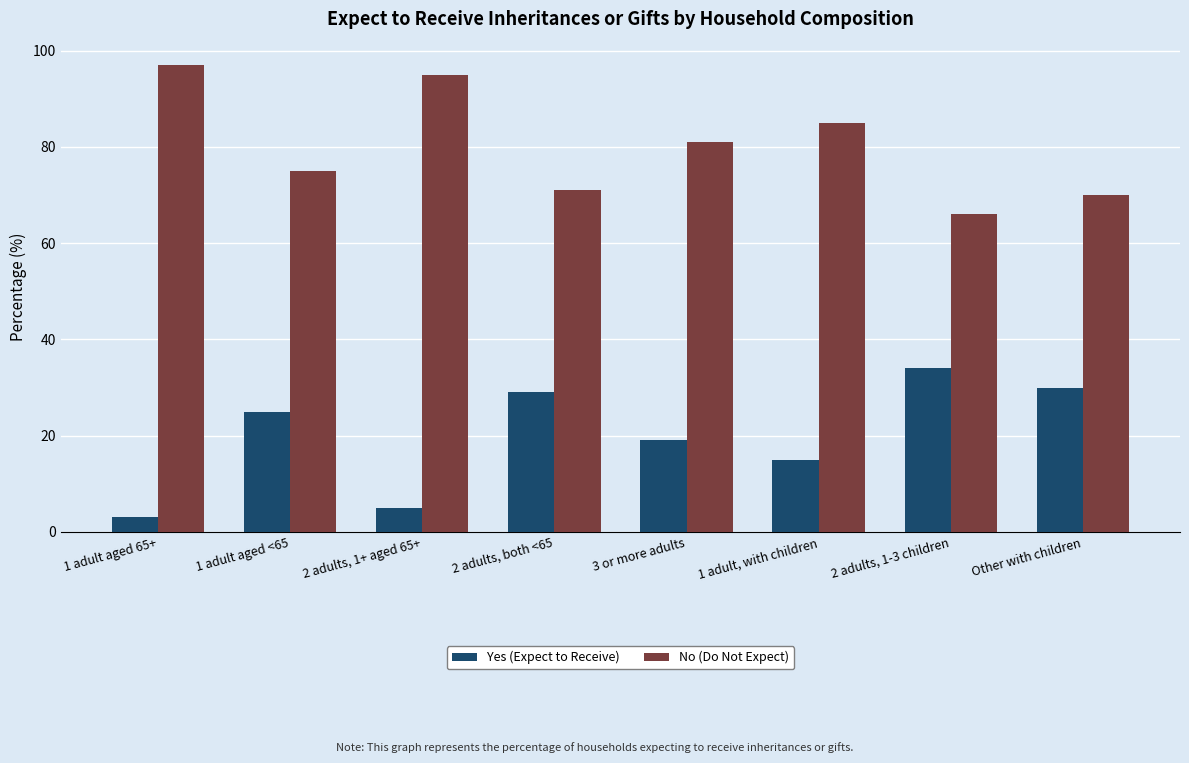

What are all the series names shown in the legend?

Yes (Expect to Receive), No (Do Not Expect)